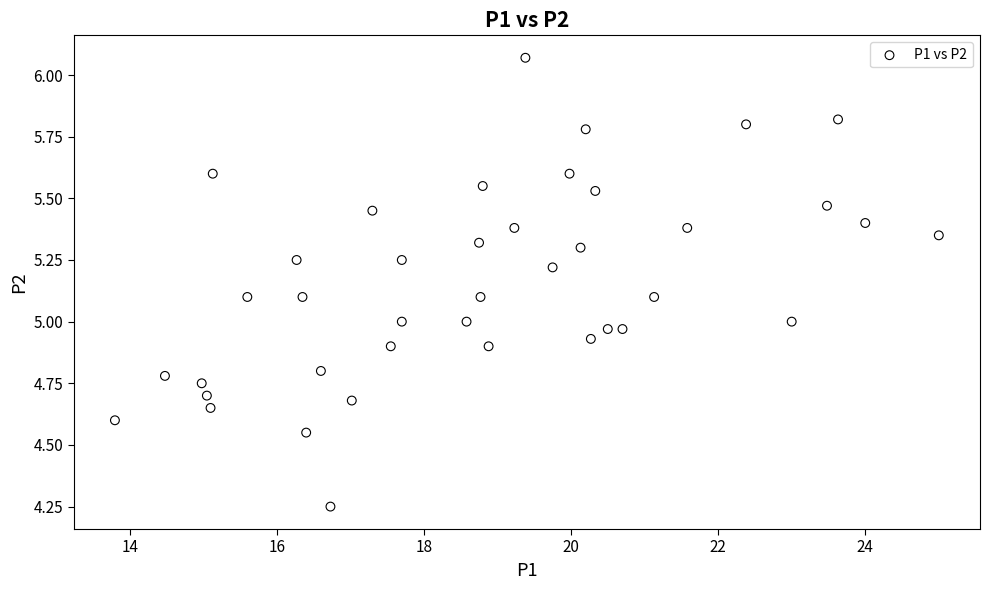

What is the range of Y values (max minus min)?

1.8